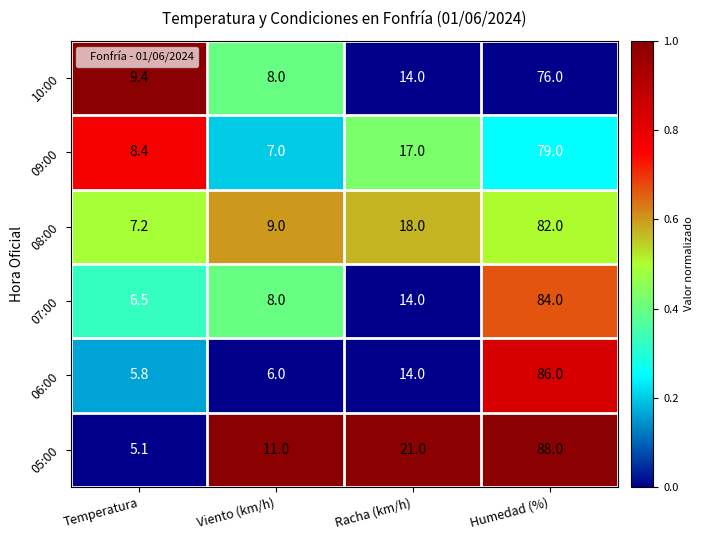

Which category has the lowest value in the 06:00 series?

Temperatura